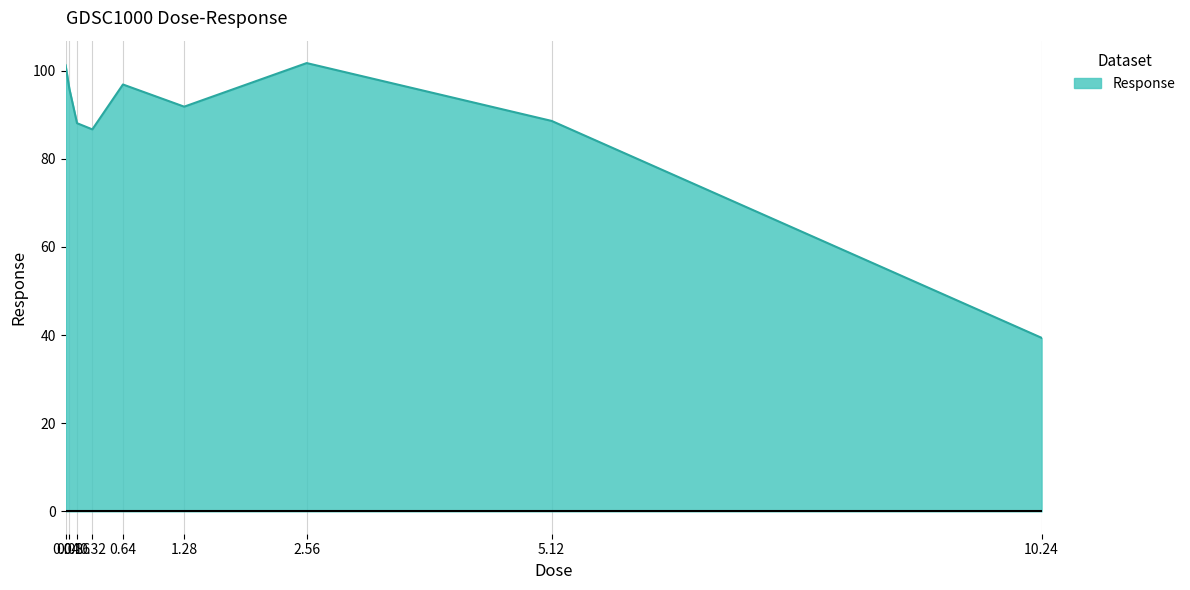

Approximately how many times larger is the value at 0.32 compared to 0.04?

0.9